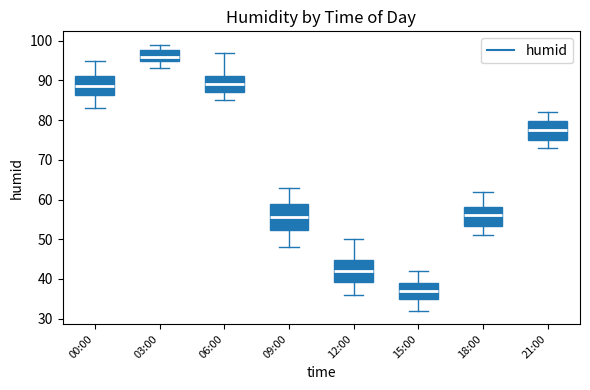

Reading left to right, read every box against the y-axis: the position of its median line, the range the box covers, and the ends of its whiskers. The values are not printed on the chart, so give them approximately, as read against the axis.

00:00: median 89, box 86 to 91, whiskers 83 to 95
03:00: median 96, box 95 to 98, whiskers 93 to 99
06:00: median 89, box 87 to 91, whiskers 85 to 97
09:00: median 56, box 52 to 59, whiskers 48 to 63
12:00: median 42, box 39 to 45, whiskers 36 to 50
15:00: median 37, box 35 to 39, whiskers 32 to 42
18:00: median 56, box 53 to 58, whiskers 51 to 62
21:00: median 78, box 75 to 80, whiskers 73 to 82